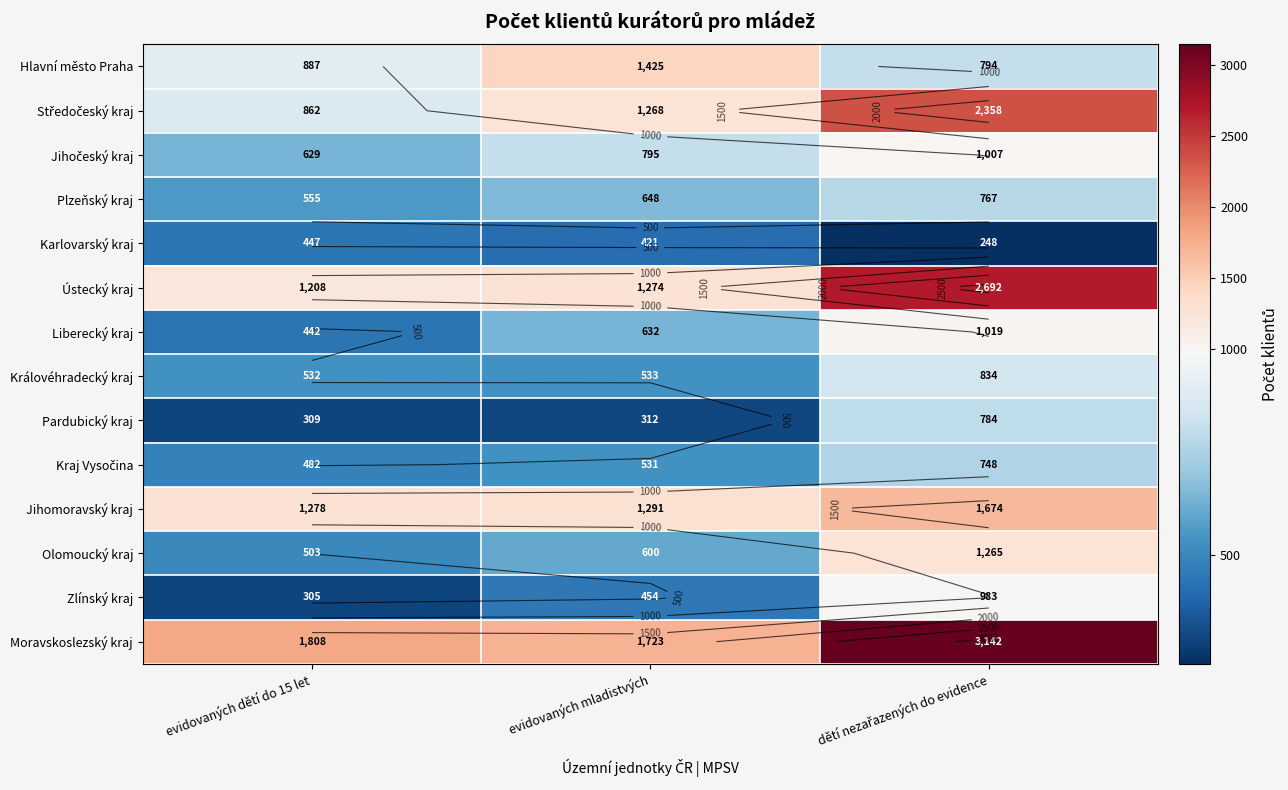

What is the lowest value of the Hlavní město Praha series?

794